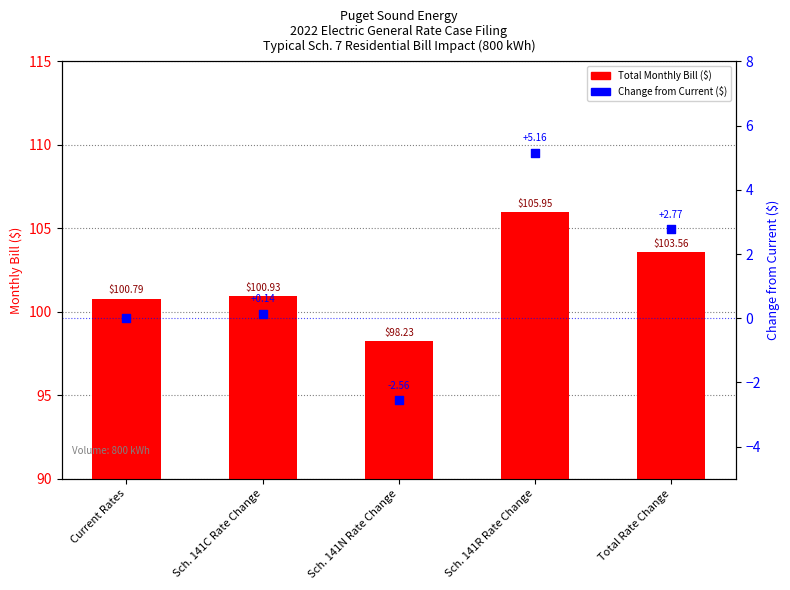

Which series contains the lowest Y value?

Change from Current ($)